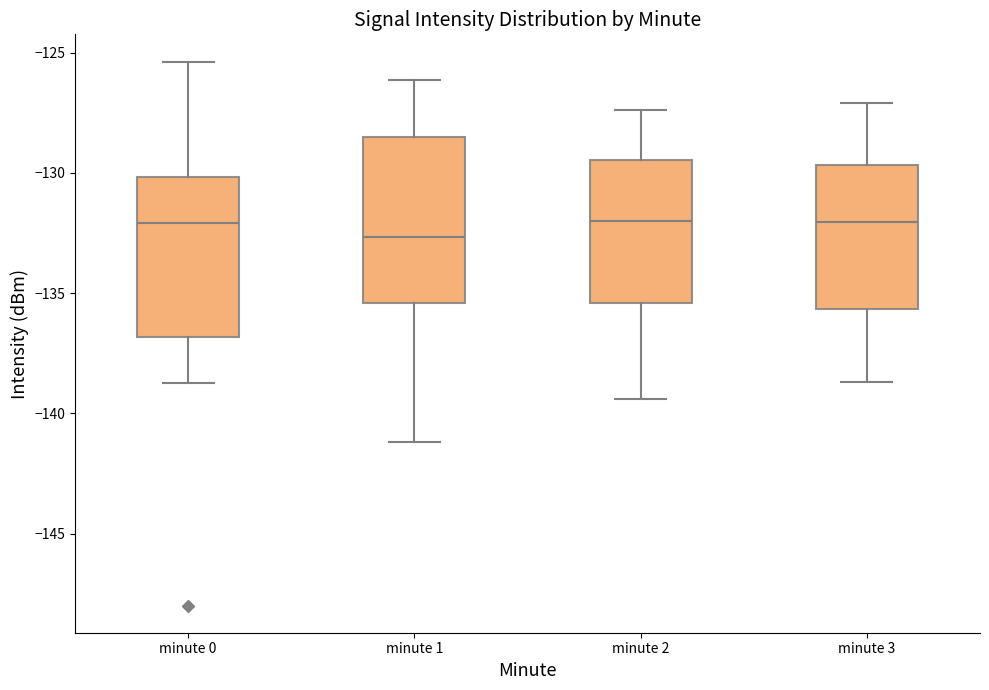

Where does the median line of the box for minute 0 sit on the y-axis? The values are not printed on the chart, so give them approximately, as read against the axis.

-132.0